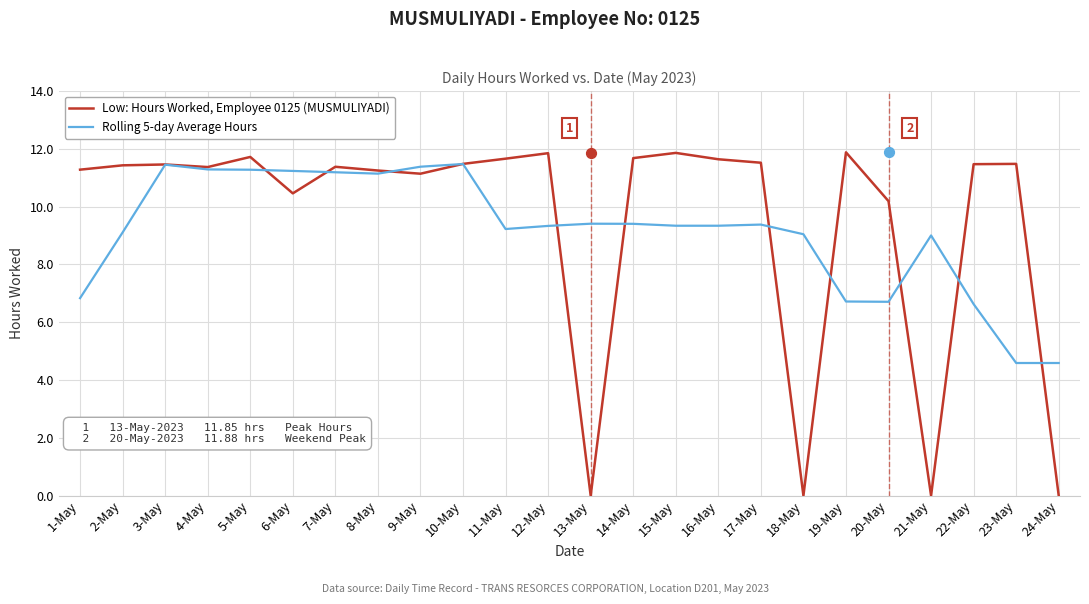

What is the total value across all series at 5-May?

23.0